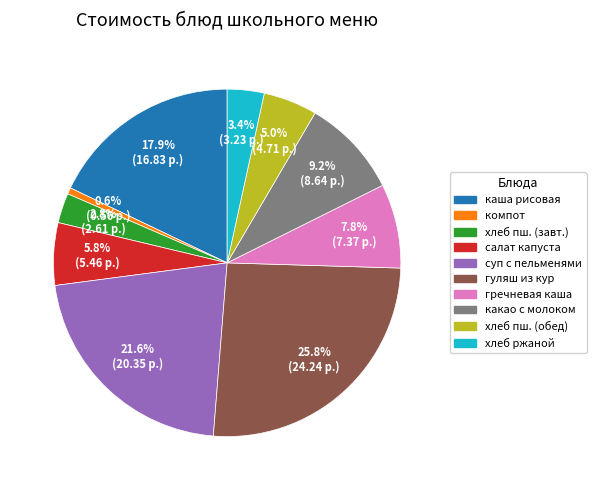

Is there a majority slice in this chart?

No